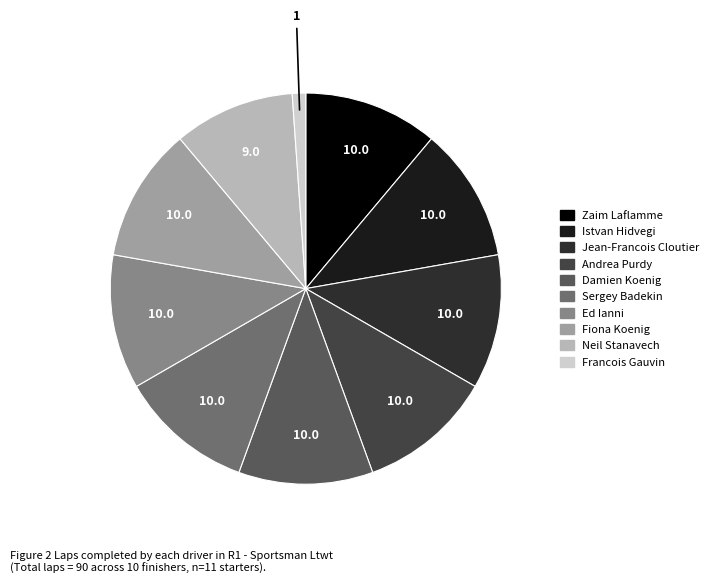

Which slice is the smallest?

Francois Gauvin